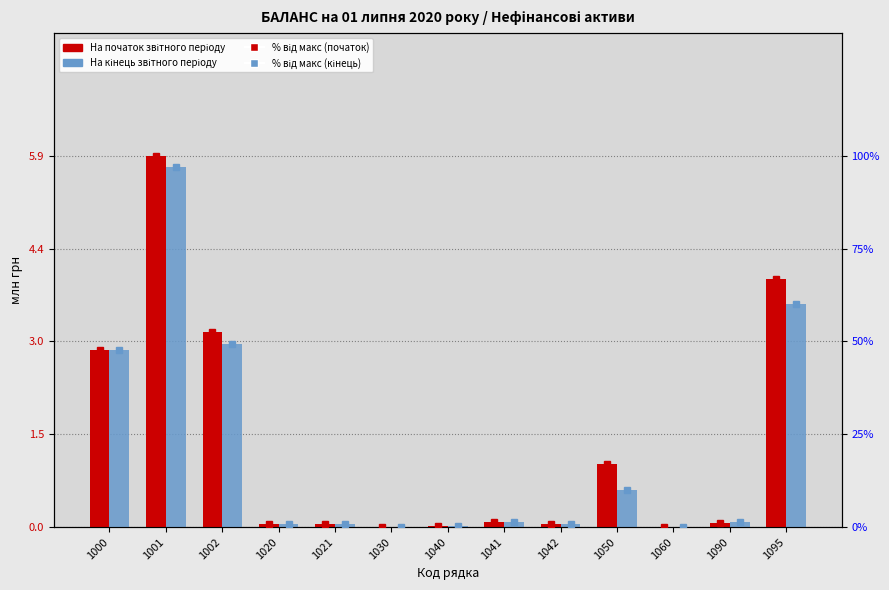

What is the value of the На початок звітного періоду bar at the 8th from the left?

0.1